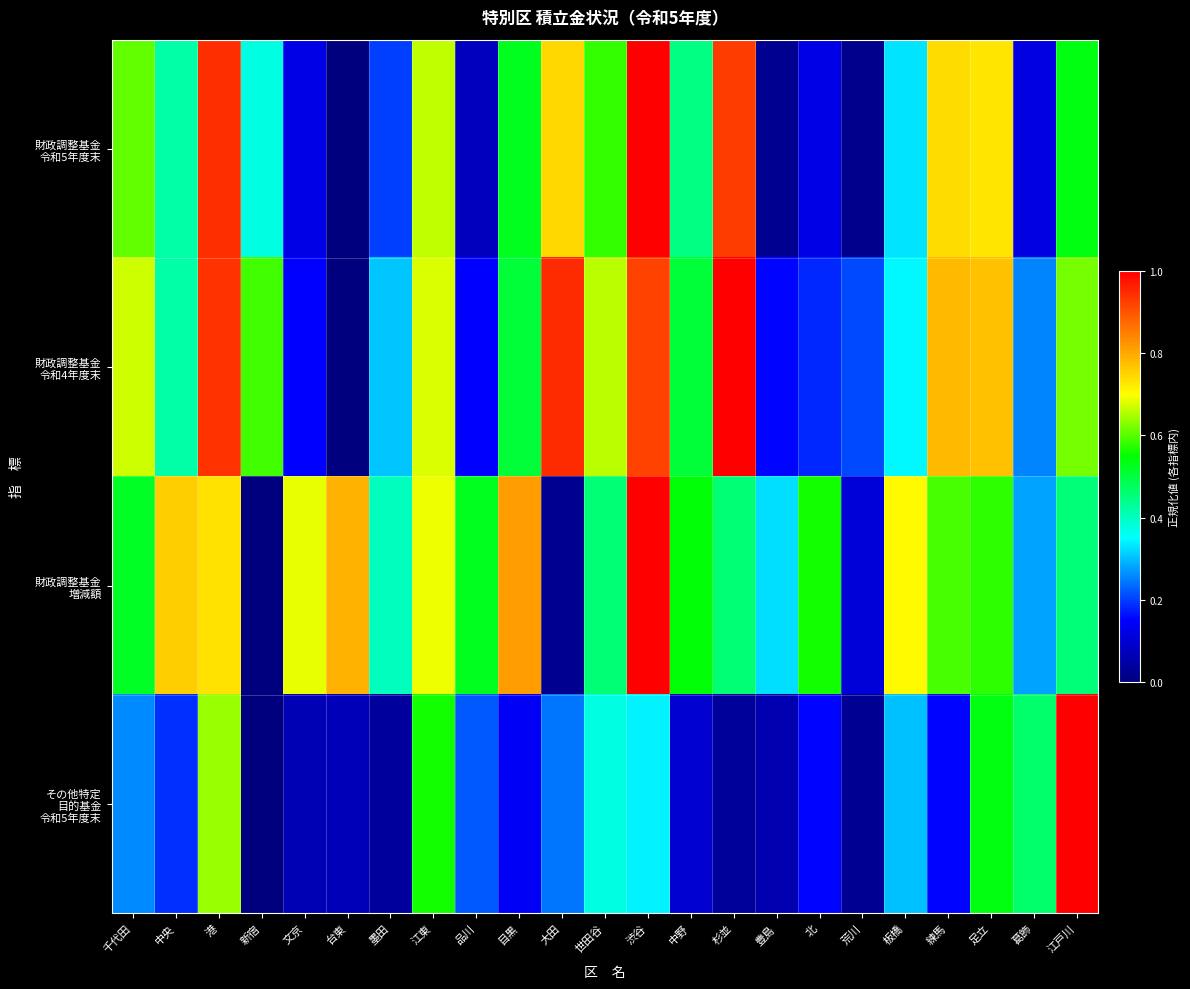

Between 杉並 and 目黒, which is larger?

杉並